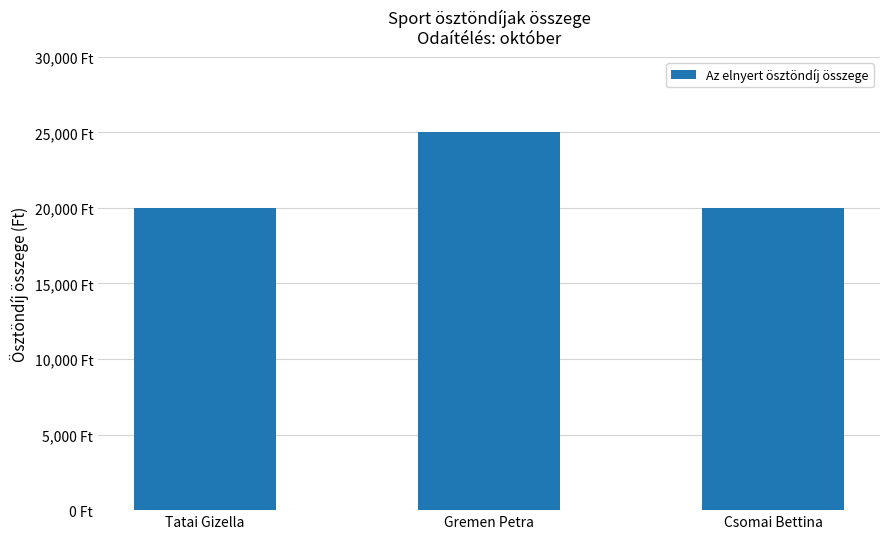

What is the label of the 2nd bar from the right?

Gremen Petra